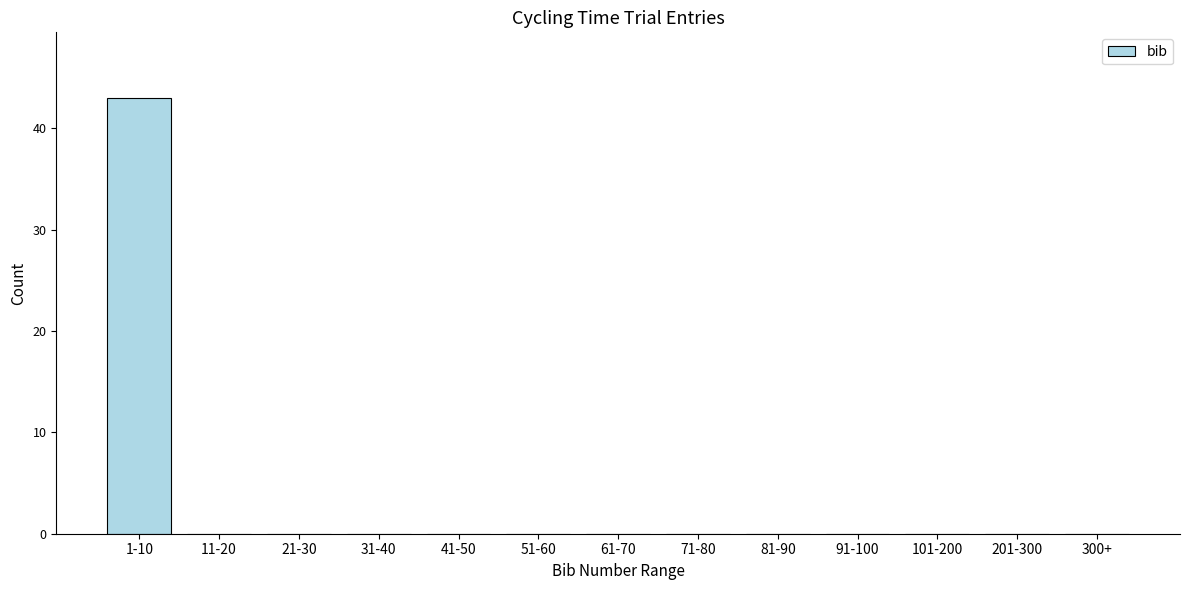

Reading left to right, list all the values displayed in this chart.

1-10=43	11-20=0	21-30=0	31-40=0	41-50=0	51-60=0	61-70=0	71-80=0	81-90=0	91-100=0	101-200=0	201-300=0	300+=0